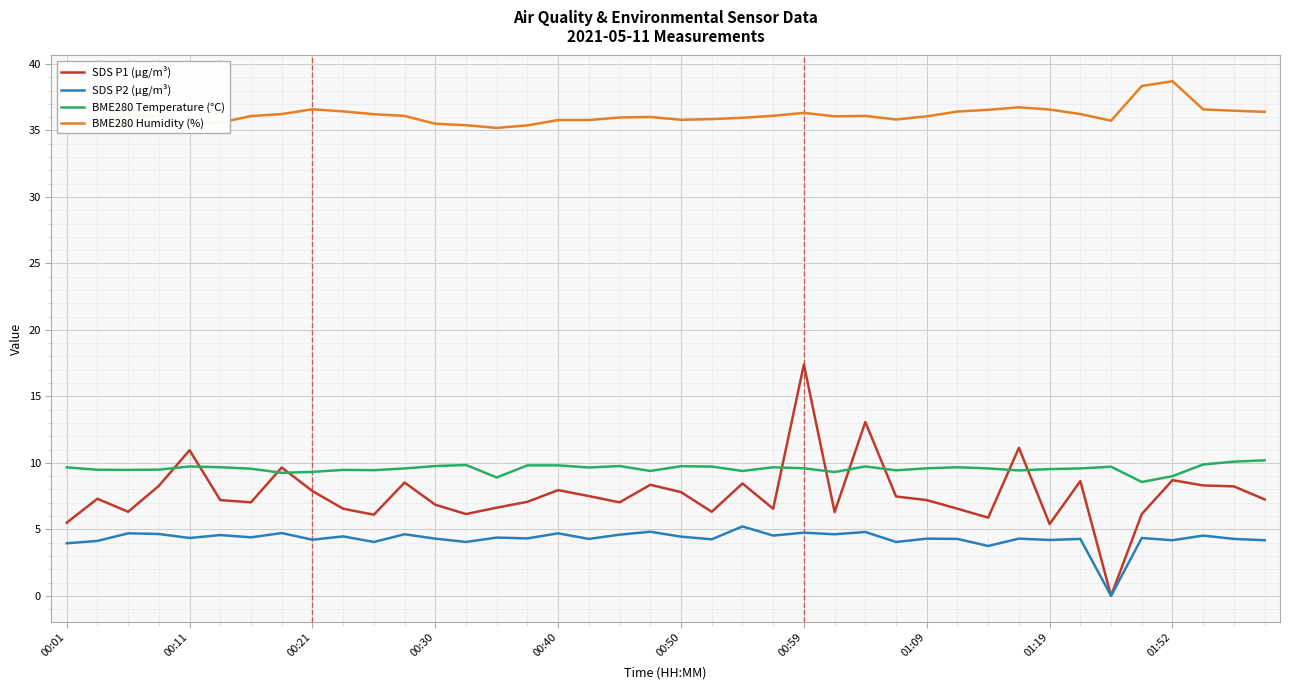

True or false: SDS P2 (µg/m³) and BME280 Humidity (%) intersect in this chart.

False